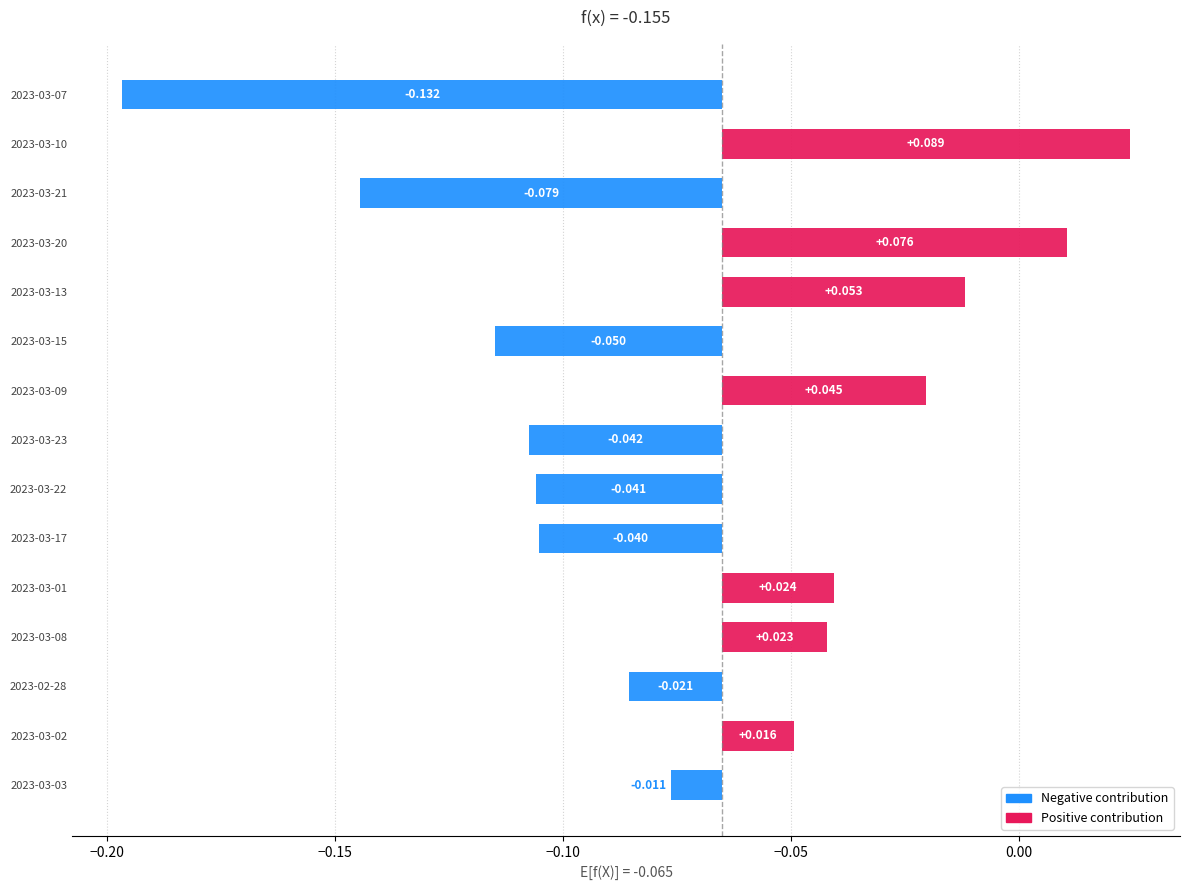

The Daily Performance (Certificate) series shows -0.1 at 2023-03-21. True or false?

True